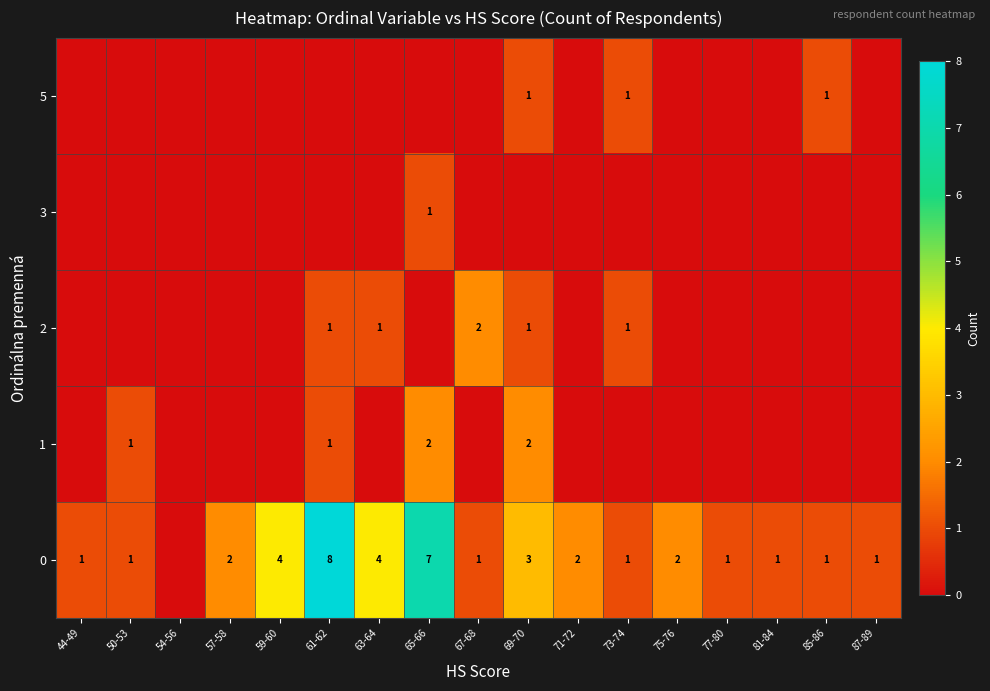

What is the sum of the 0 values at 65-66 and 69-70?

10